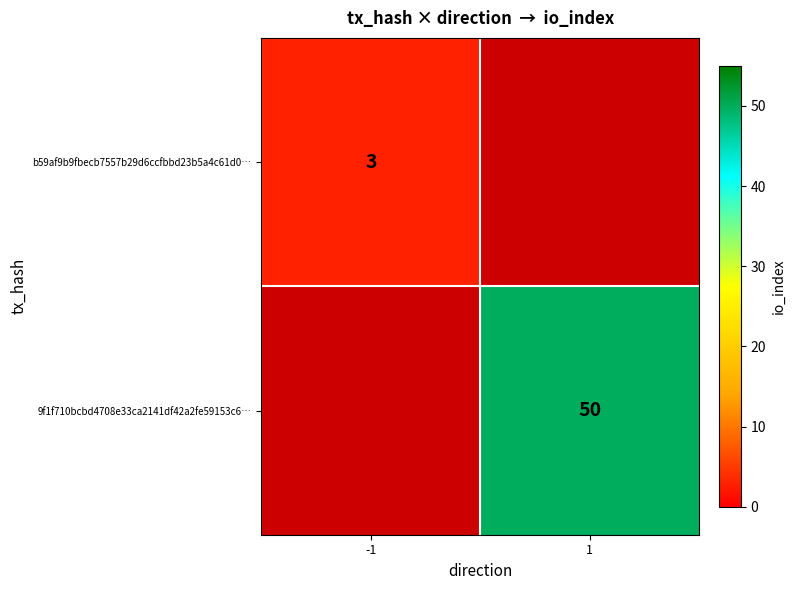

Is it true that b59af9b9fbecb7557b29d6ccfbbd23b5a4c61d0… equals 2 at -1?

False